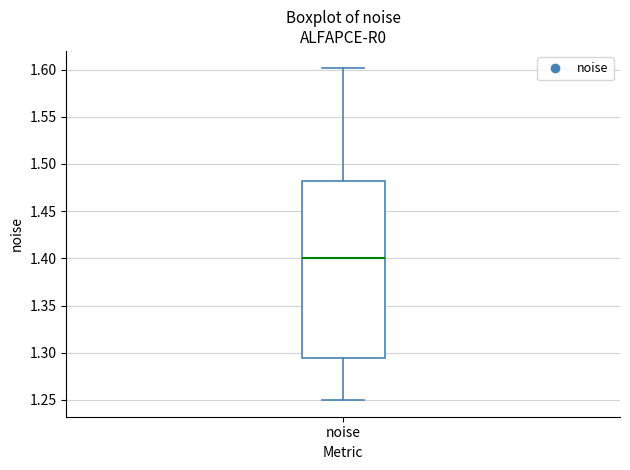

Transcribe this box plot: give where the median line is, the range the box spans, and where the two whiskers end, as read against the y-axis. The values are not printed on the chart, so give them approximately, as read against the axis.

median 1.400, box 1.295 to 1.480, whiskers 1.250 to 1.600